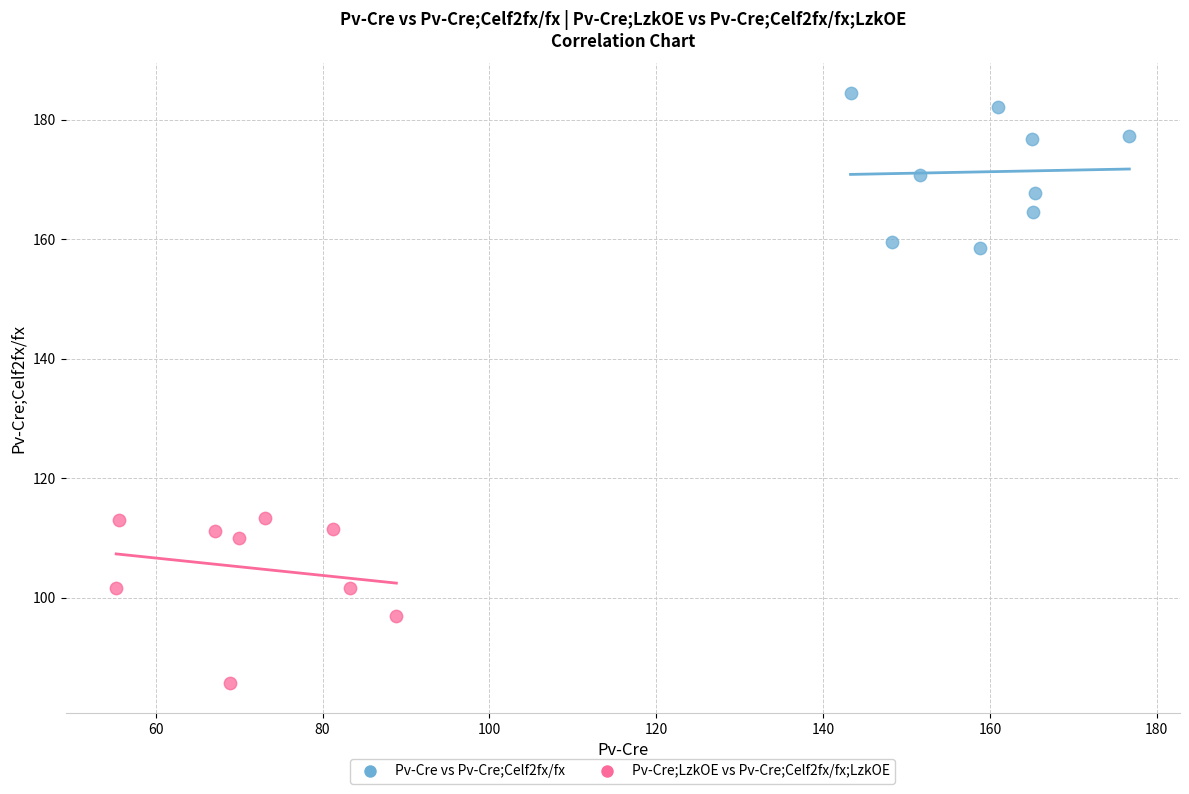

What are all the series names shown in the legend?

Pv-Cre vs Pv-Cre;Celf2fx/fx, Pv-Cre;LzkOE vs Pv-Cre;Celf2fx/fx;LzkOE